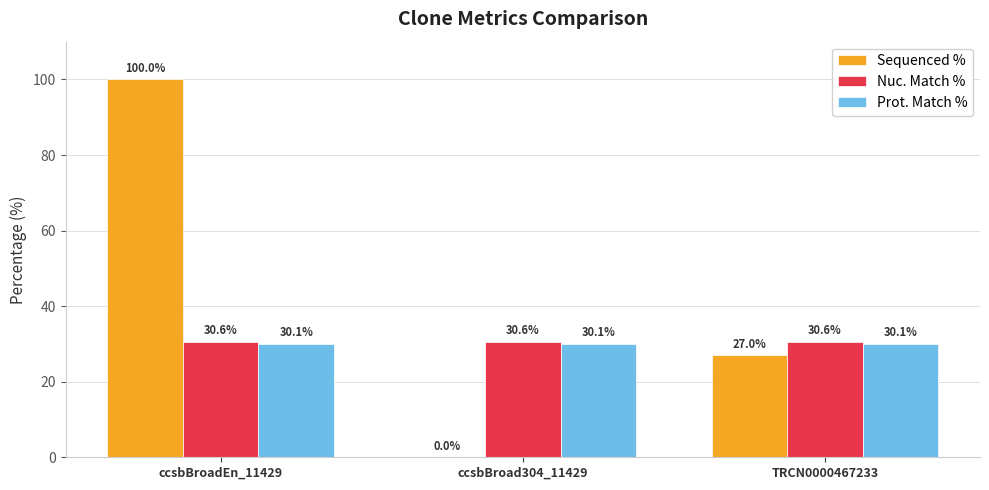

True or false: Prot. Match % has a value of 30.1 at TRCN0000467233.

True